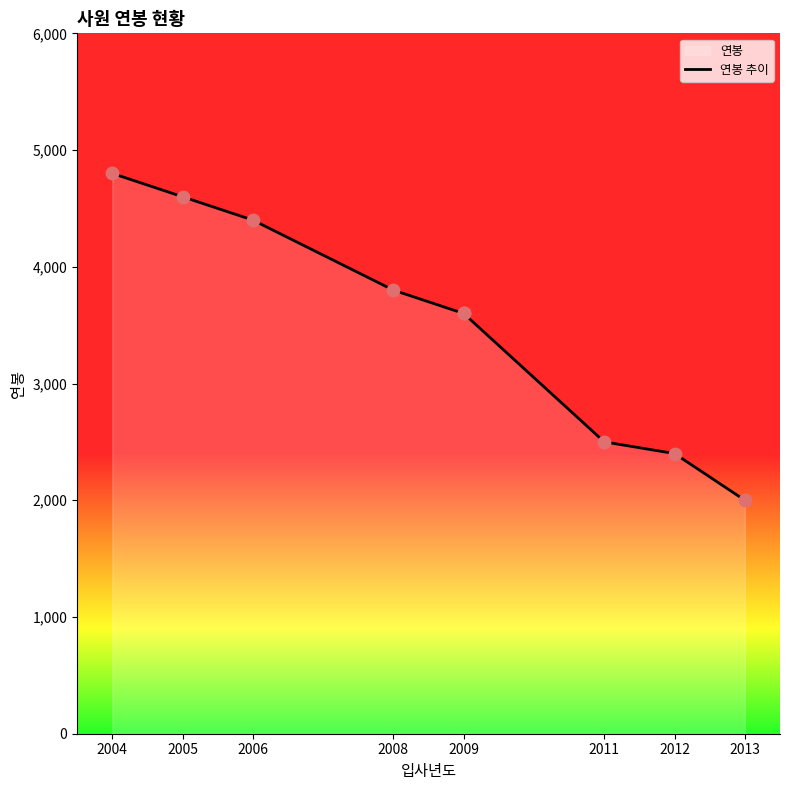

Which has a higher value, 2011 or 2012?

2011